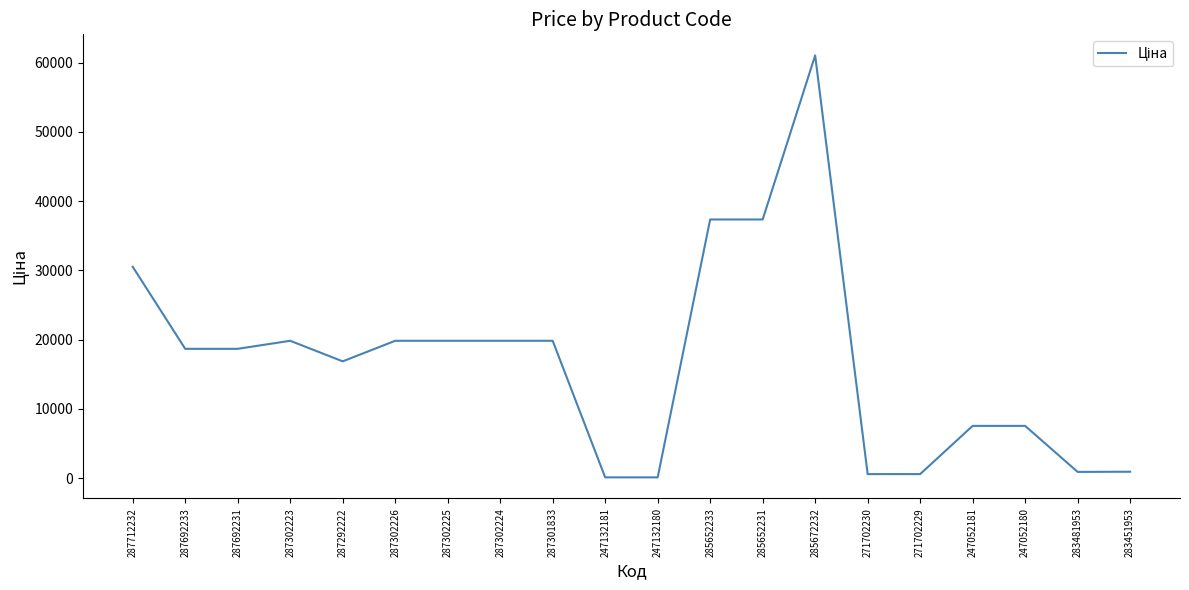

What is the sum of the values at 287692233 and 247132180?

18784.8